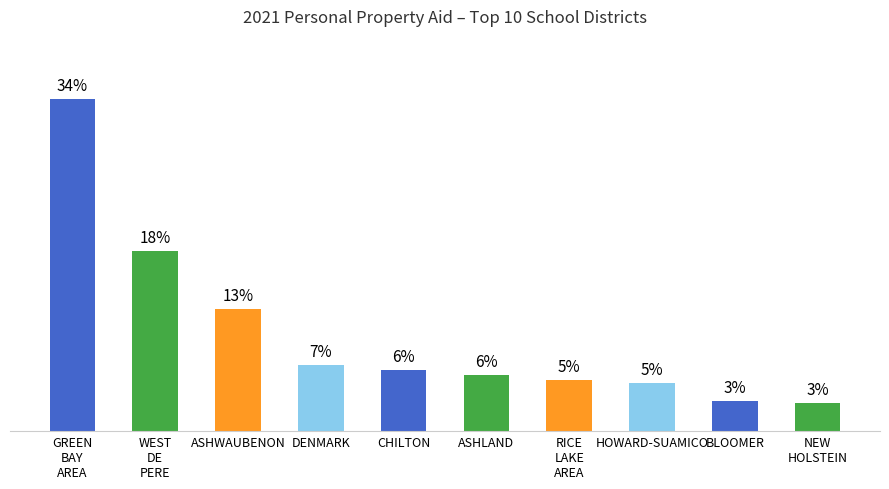

Are the bars horizontal?

No